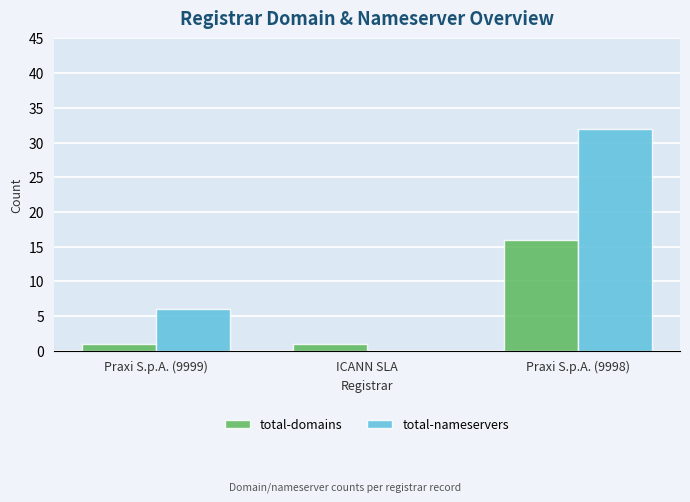

What is the maximum value shown in the chart?

32